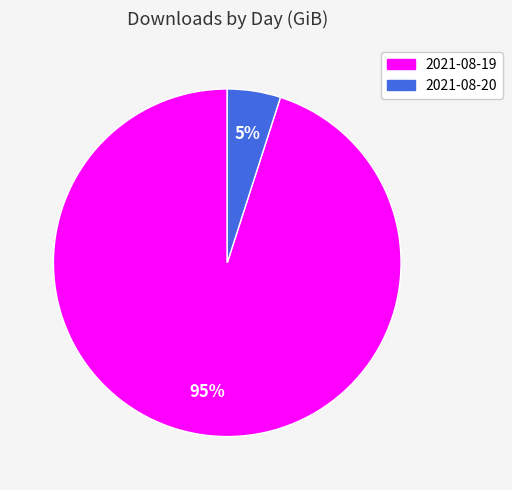

Which has a higher value, 2021-08-19 or 2021-08-20?

2021-08-19